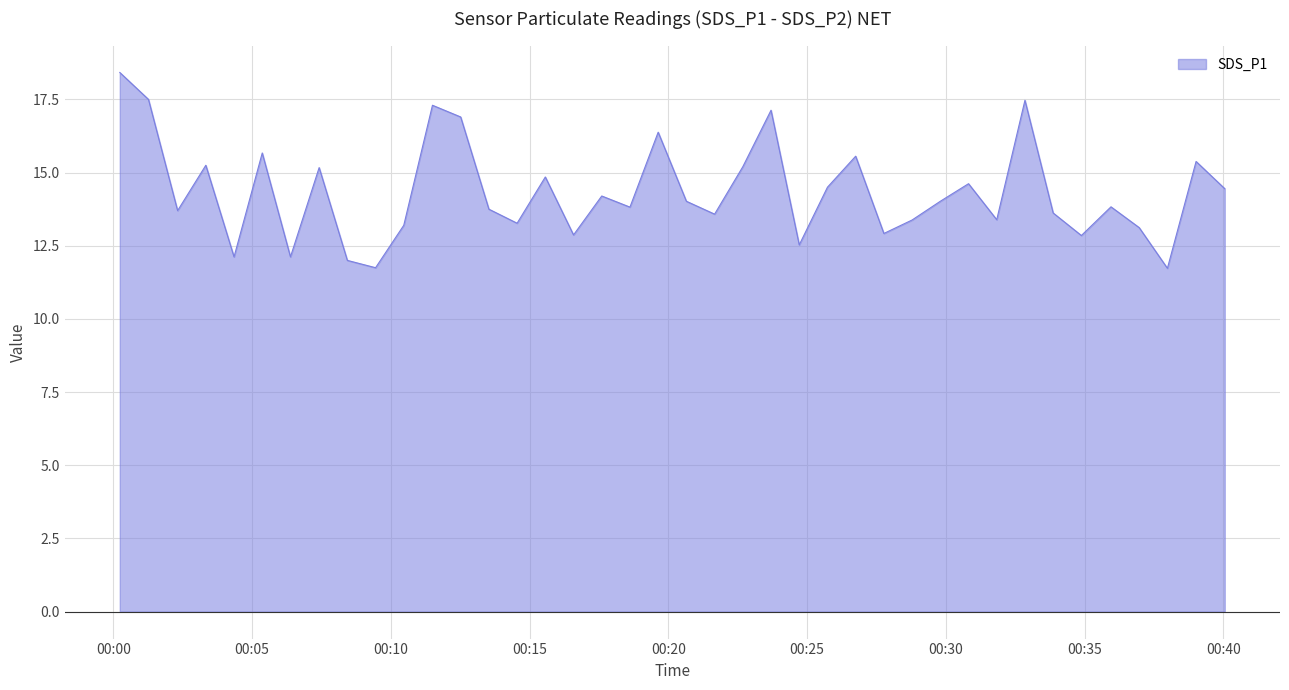

What is the maximum value for SDS_P1?

18.4